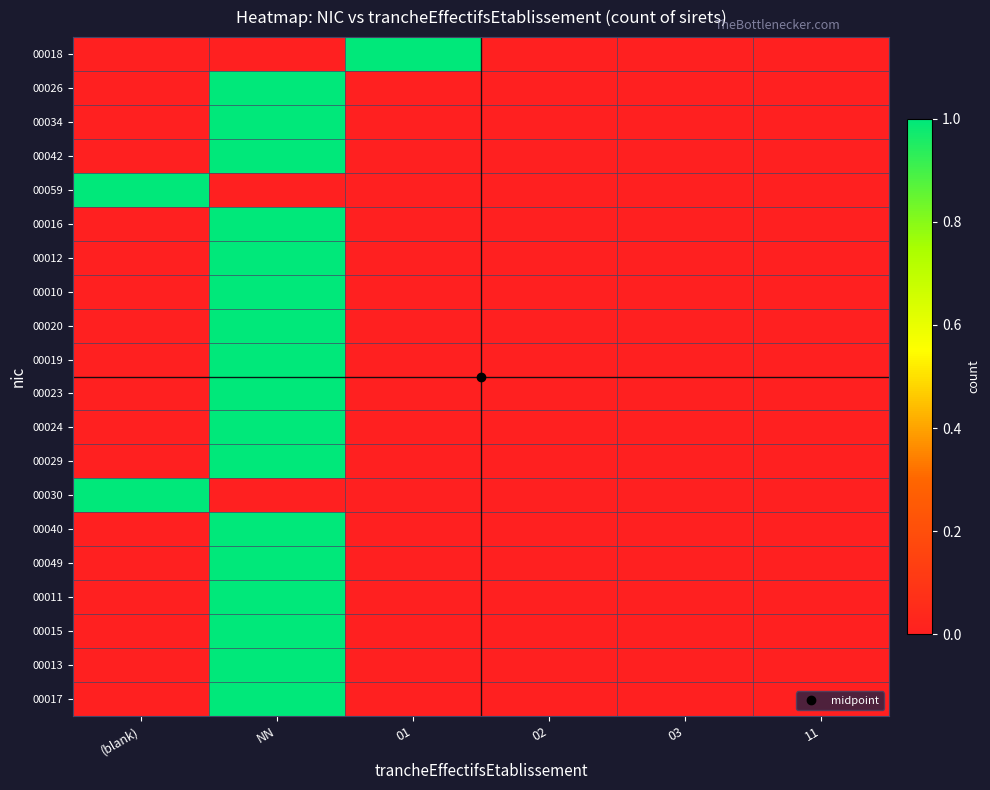

Reading left to right, extract all data points from this chart.

00018: (blank)=0	NN=0	01=1	02=0	03=0	11=0
00026: (blank)=0	NN=1	01=0	02=0	03=0	11=0
00034: (blank)=0	NN=1	01=0	02=0	03=0	11=0
00042: (blank)=0	NN=1	01=0	02=0	03=0	11=0
00059: (blank)=1	NN=0	01=0	02=0	03=0	11=0
00016: (blank)=0	NN=1	01=0	02=0	03=0	11=0
00012: (blank)=0	NN=1	01=0	02=0	03=0	11=0
00010: (blank)=0	NN=1	01=0	02=0	03=0	11=0
00020: (blank)=0	NN=1	01=0	02=0	03=0	11=0
00019: (blank)=0	NN=1	01=0	02=0	03=0	11=0
00023: (blank)=0	NN=1	01=0	02=0	03=0	11=0
00024: (blank)=0	NN=1	01=0	02=0	03=0	11=0
00029: (blank)=0	NN=1	01=0	02=0	03=0	11=0
00030: (blank)=1	NN=0	01=0	02=0	03=0	11=0
00040: (blank)=0	NN=1	01=0	02=0	03=0	11=0
00049: (blank)=0	NN=1	01=0	02=0	03=0	11=0
00011: (blank)=0	NN=1	01=0	02=0	03=0	11=0
00015: (blank)=0	NN=1	01=0	02=0	03=0	11=0
00013: (blank)=0	NN=1	01=0	02=0	03=0	11=0
00017: (blank)=0	NN=1	01=0	02=0	03=0	11=0